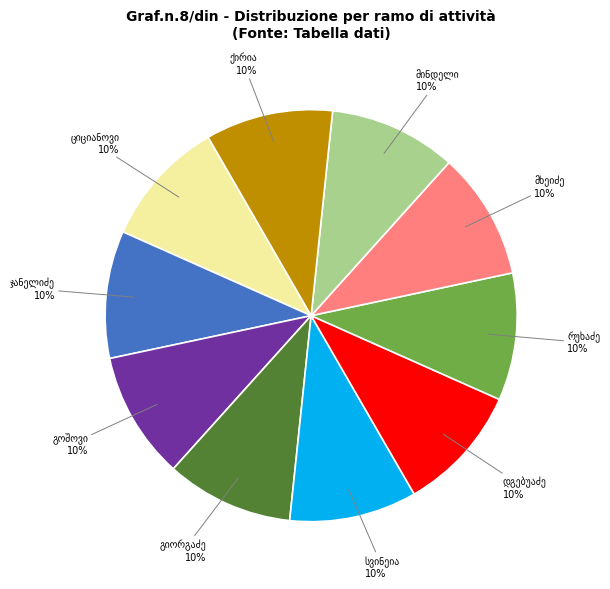

To the nearest percent, what is the average slice percentage?

10%